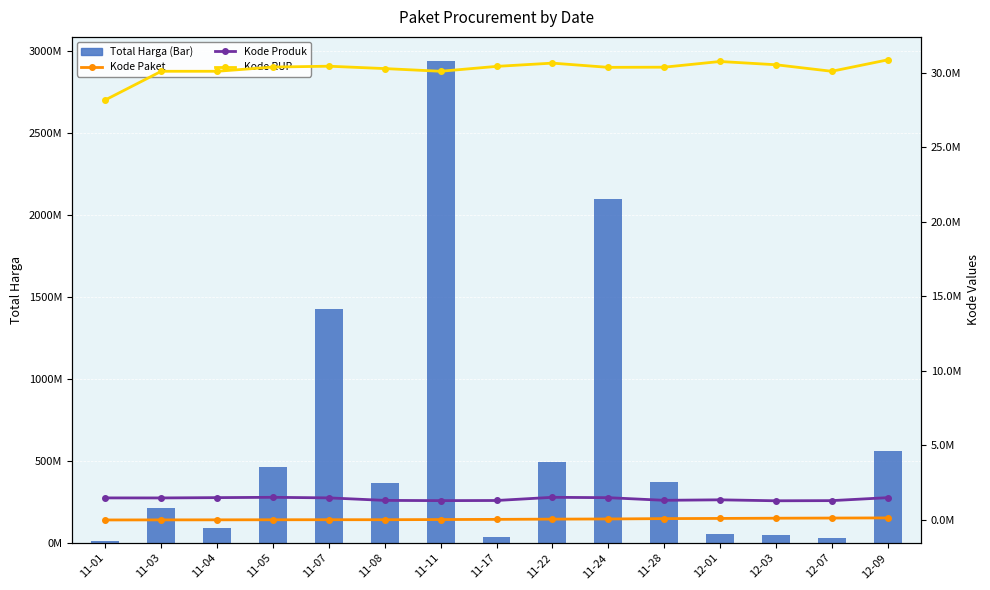

What is the value of the Kode RUP bar at the 7th from the left?

30089034